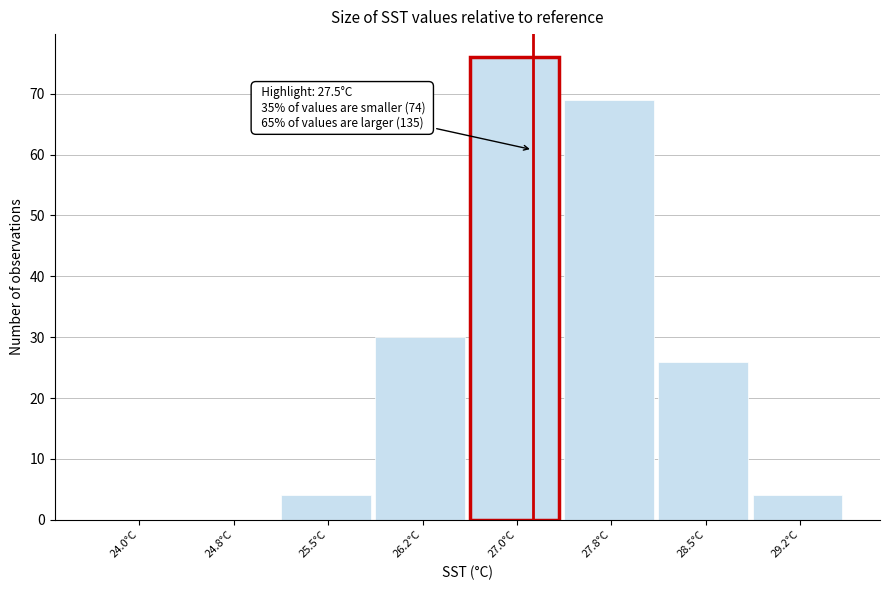

Reading left to right, extract all data points from this chart.

24.0°C=0	24.8°C=0	25.5°C=4	26.2°C=30	27.0°C=76	27.8°C=69	28.5°C=26	29.2°C=4